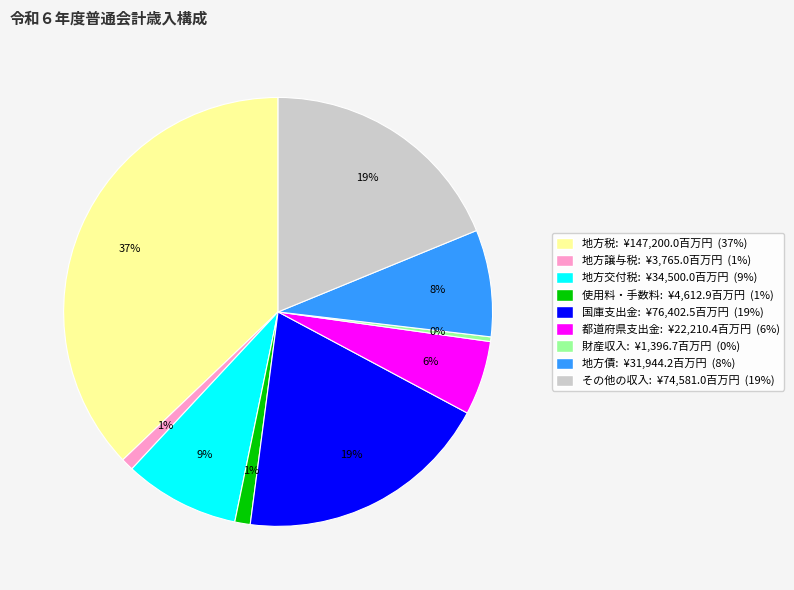

To the nearest percent, what portion does 地方債 represent?

8%